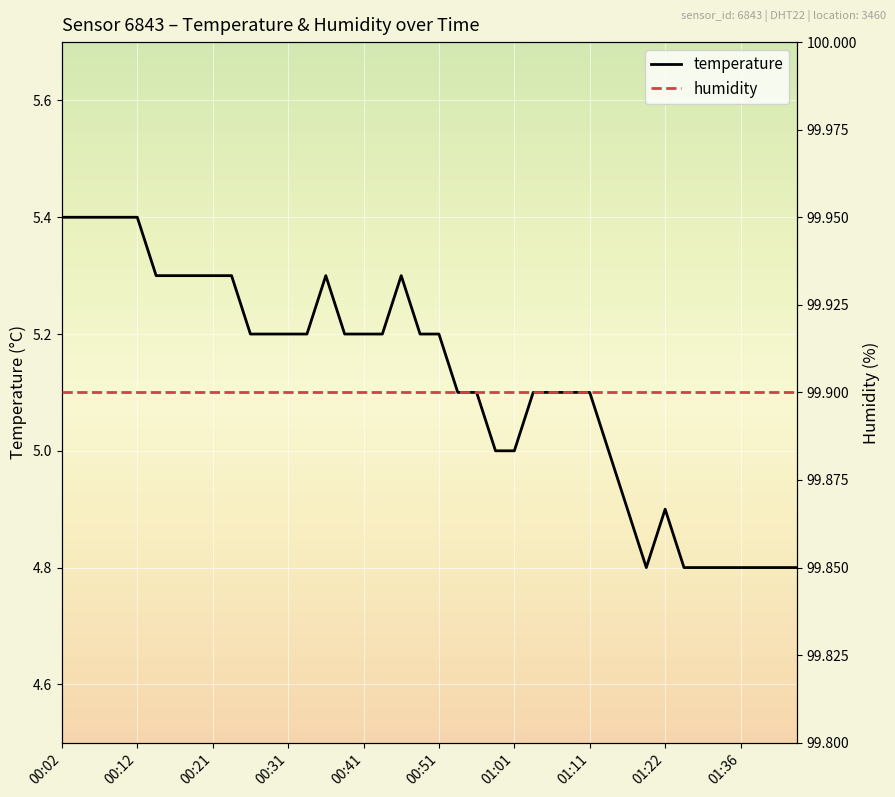

True or false: humidity has more than 1 points higher than both neighbors.

False